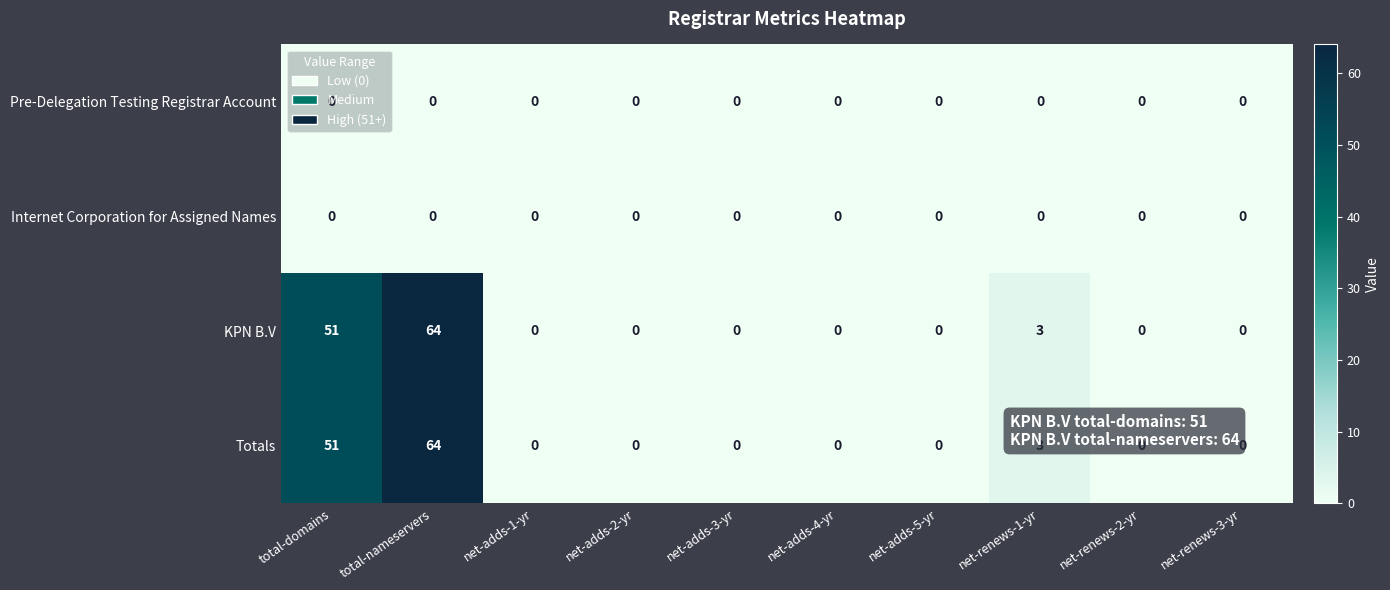

What is the difference between the highest and lowest values at total-nameservers?

64